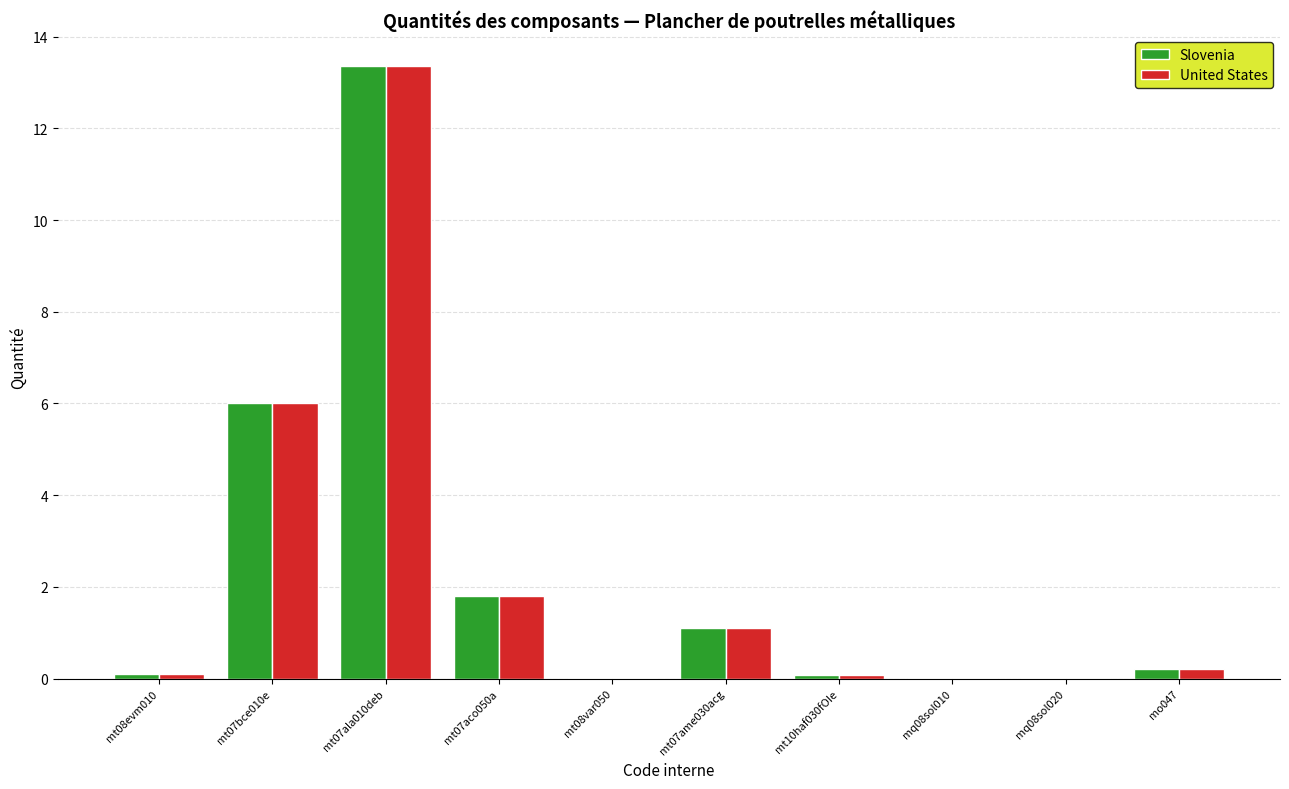

What is the total value across all series at mt08evm010?

0.2